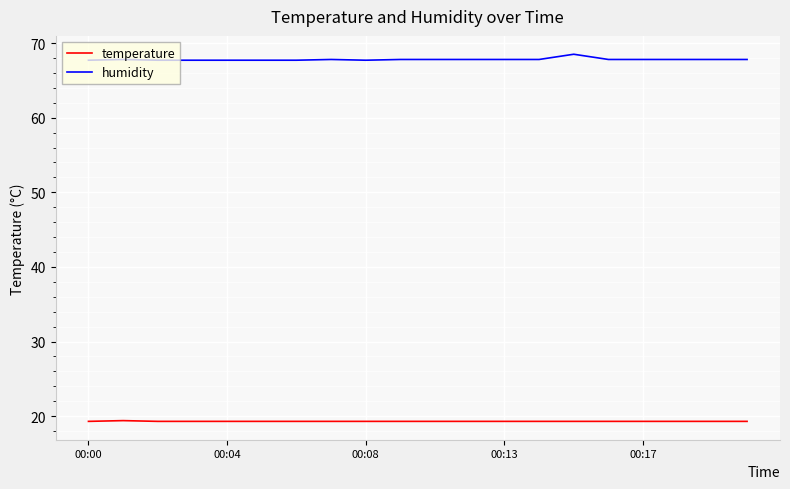

Rank the series by their average value, from lowest to highest.

temperature, humidity